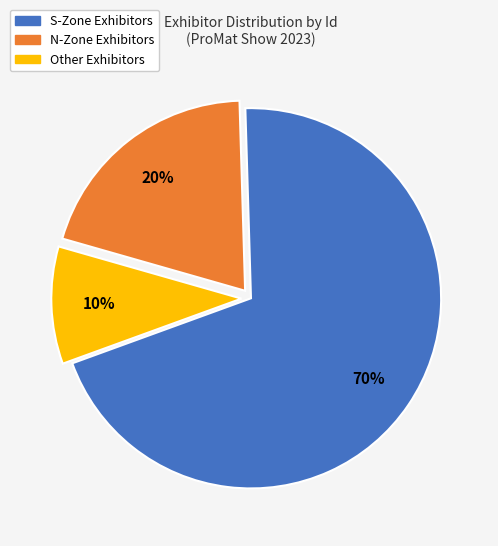

True or false: Other Exhibitors accounts for 16% of the total.

False